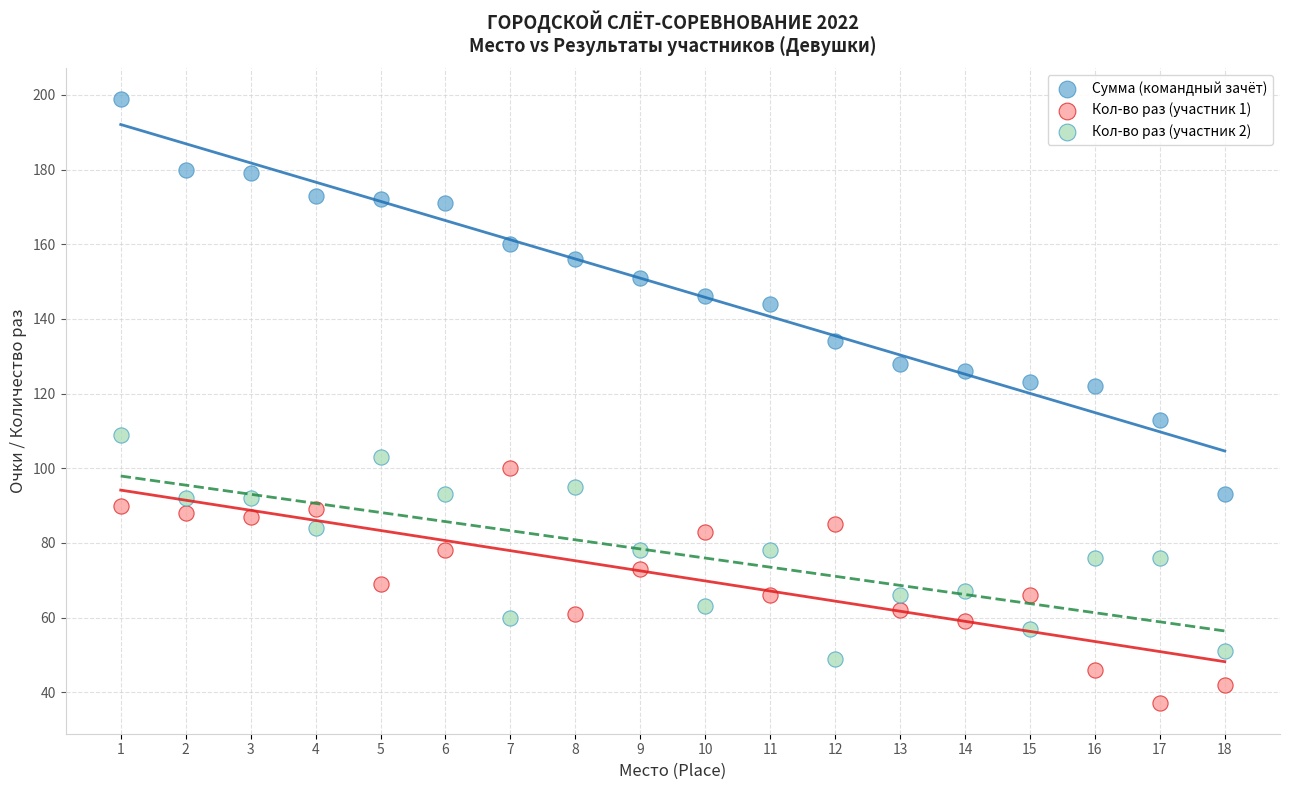

Which series has the widest spread of Y values?

Сумма (командный зачёт)